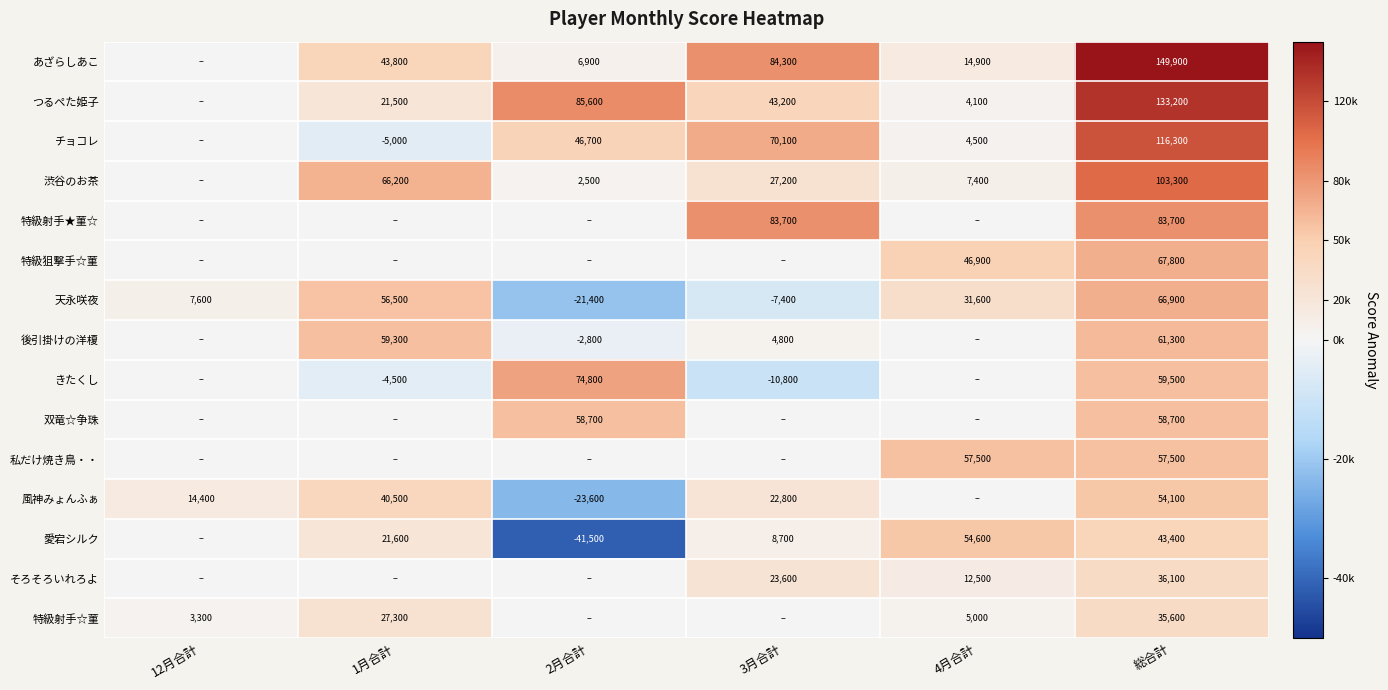

At which label does 天永咲夜 reach its peak?

総合計